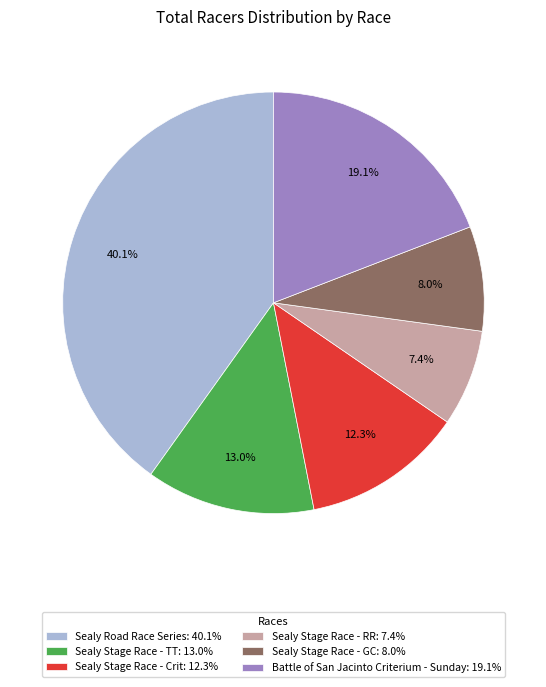

What percentage is the Sealy Stage Race - Crit slice, to the nearest percent?

12%